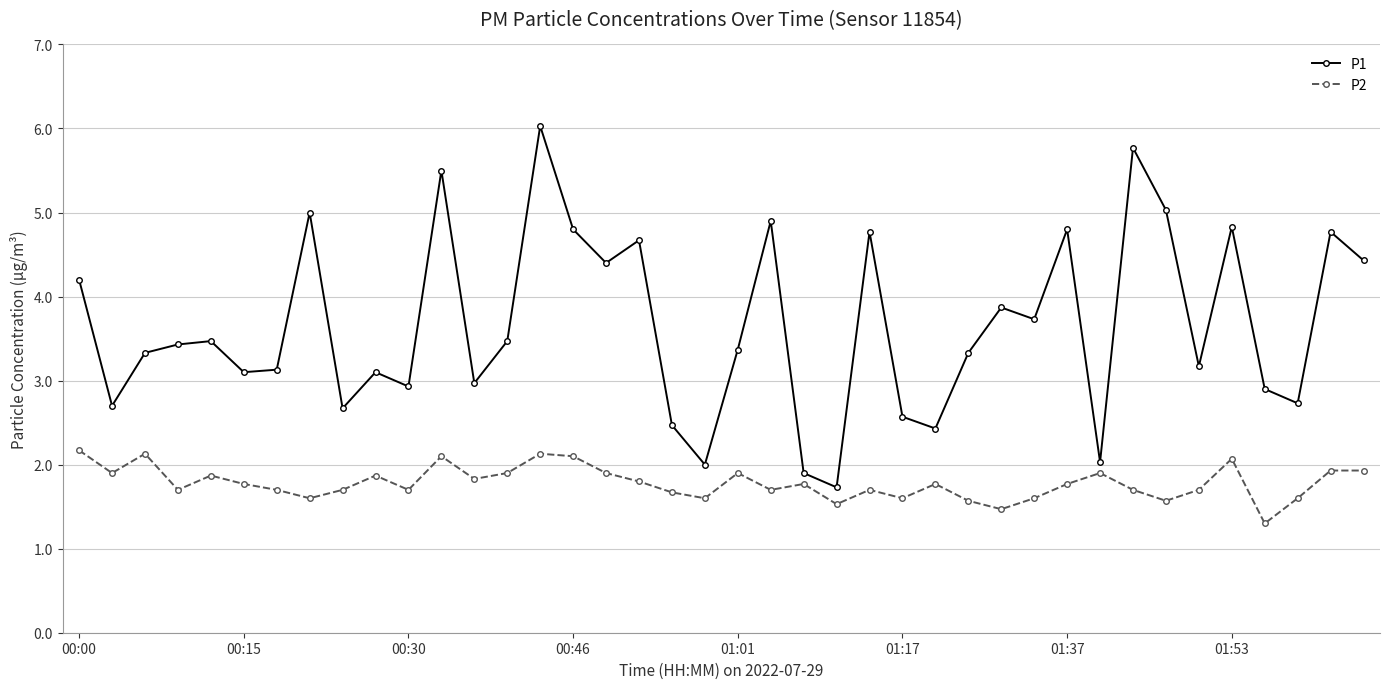

True or false: P2 and P1 intersect in this chart.

False